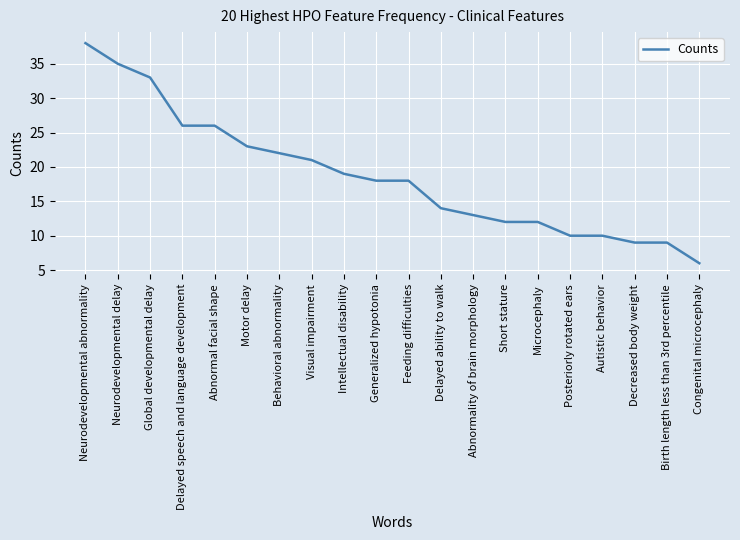

True or false: the data shows 35 at Neurodevelopmental delay.

True